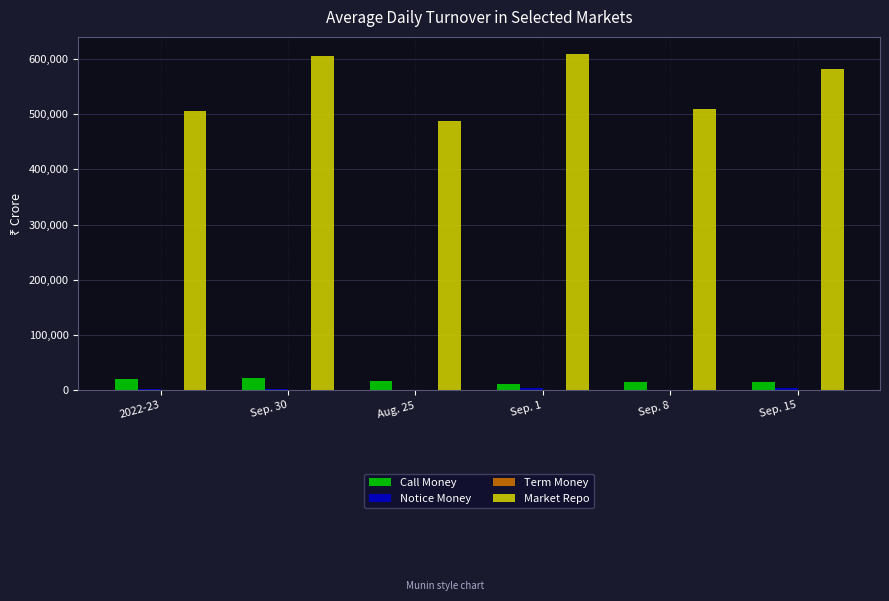

How many distinct data groups are displayed?

4